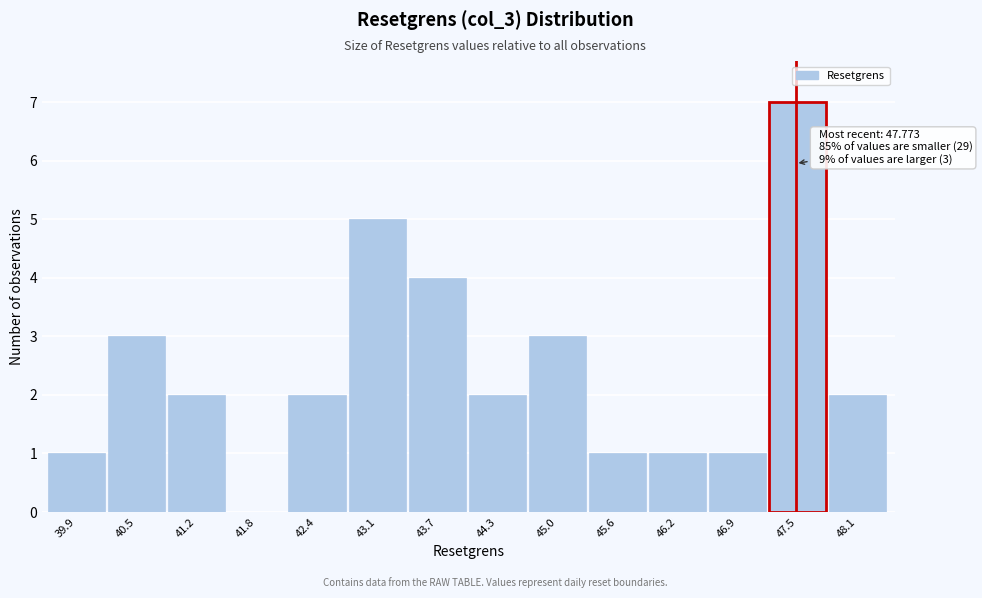

Reading right to left, extract all data points from this chart.

48.1=2	47.5=7	46.9=1	46.2=1	45.6=1	45.0=3	44.3=2	43.7=4	43.1=5	42.4=2	41.8=0	41.2=2	40.5=3	39.9=1